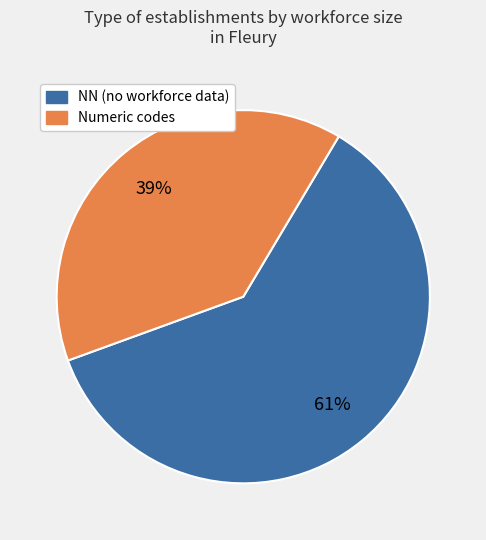

To the nearest percent, what is the difference between the largest and smallest slice percentages?

22%